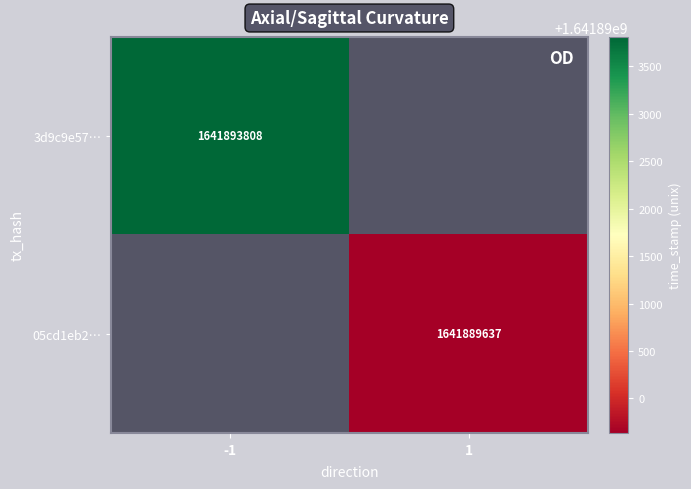

True or false: 05cd1eb2… has a value of 972741776 at 1.

False